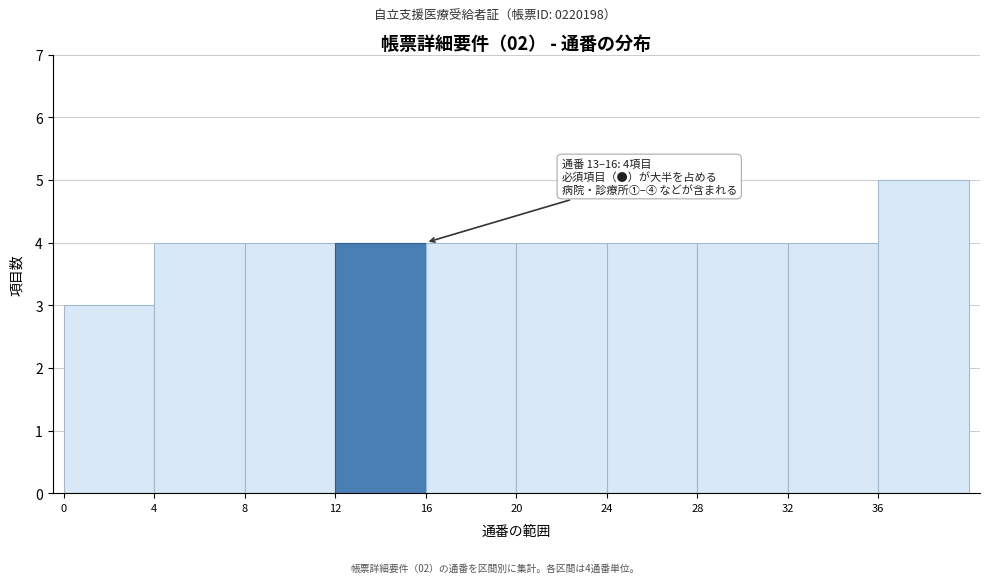

Which range on the x-axis has the tallest bar?

36 to 40